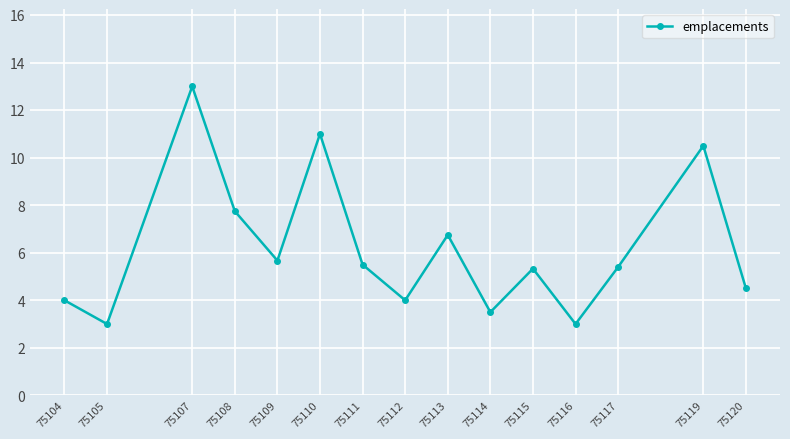

Reading right to left, list all the values displayed in this chart.

75120=4.5	75119=10.5	75117=5.4	75116=3.0	75115=5.3	75114=3.5	75113=6.8	75112=4.0	75111=5.5	75110=11.0	75109=5.7	75108=7.8	75107=13.0	75105=3.0	75104=4.0